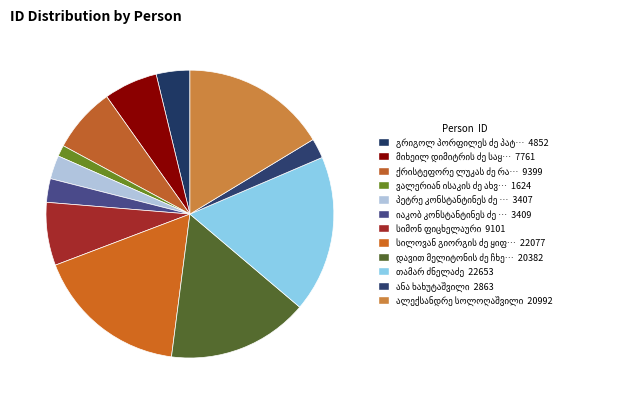

How many slices are in this pie chart?

12